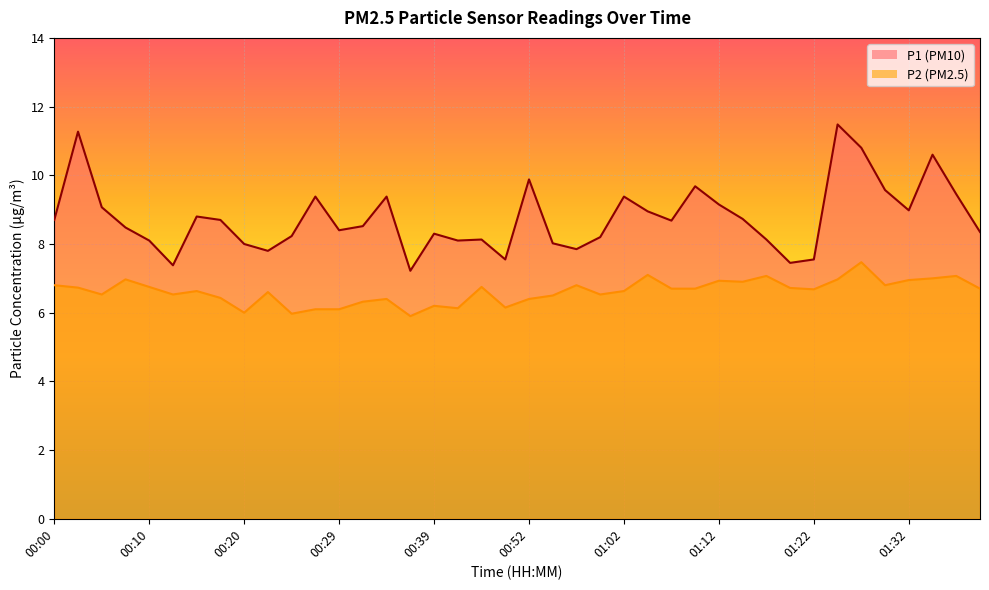

True or false: P2 has more than 2 points higher than both neighbors.

True